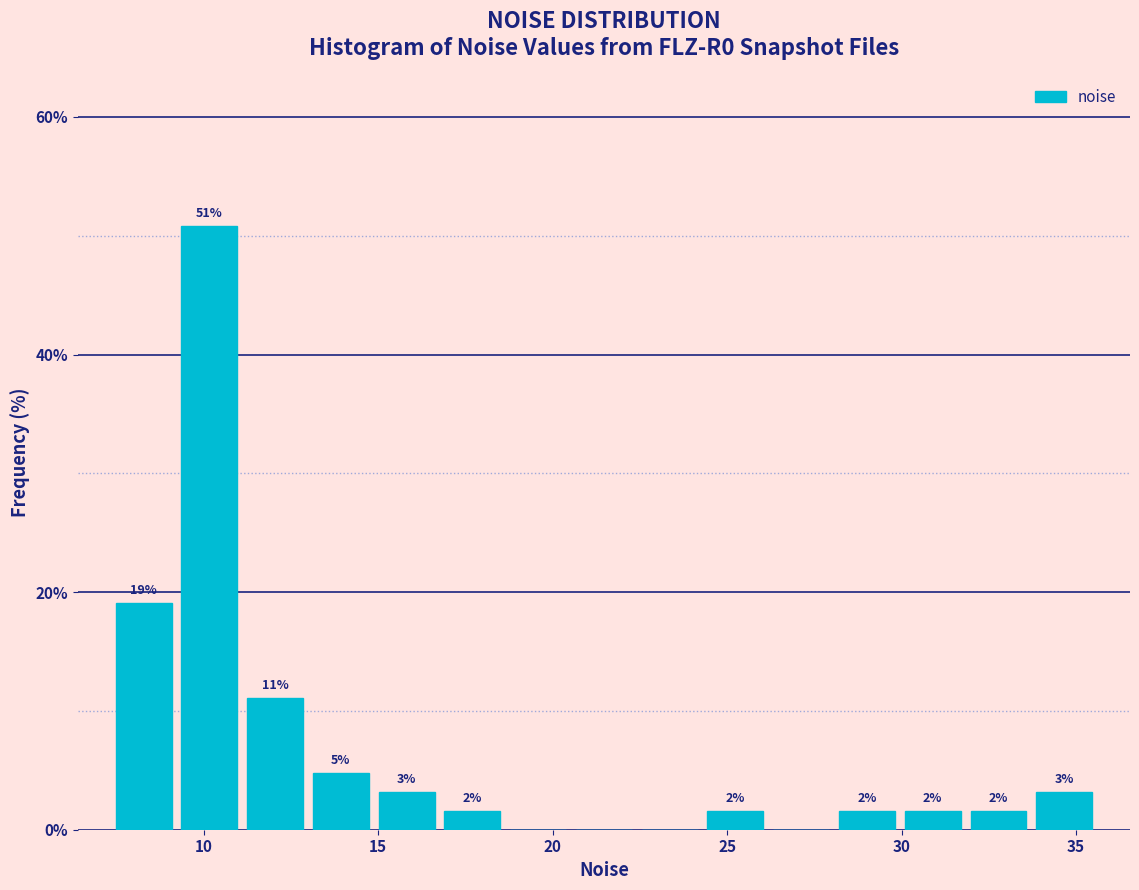

Around what value on the x-axis is the tallest bar? Give the approximate position of its centre, as read against the axis.

10.0